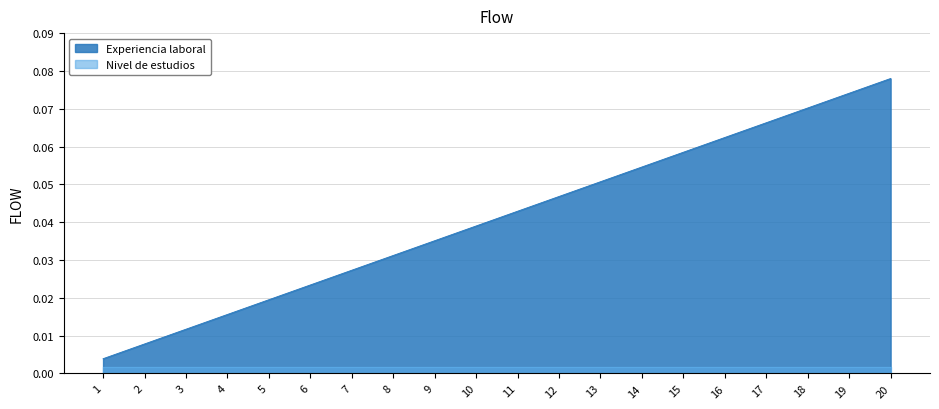

What value does the data have at 18?

0.1